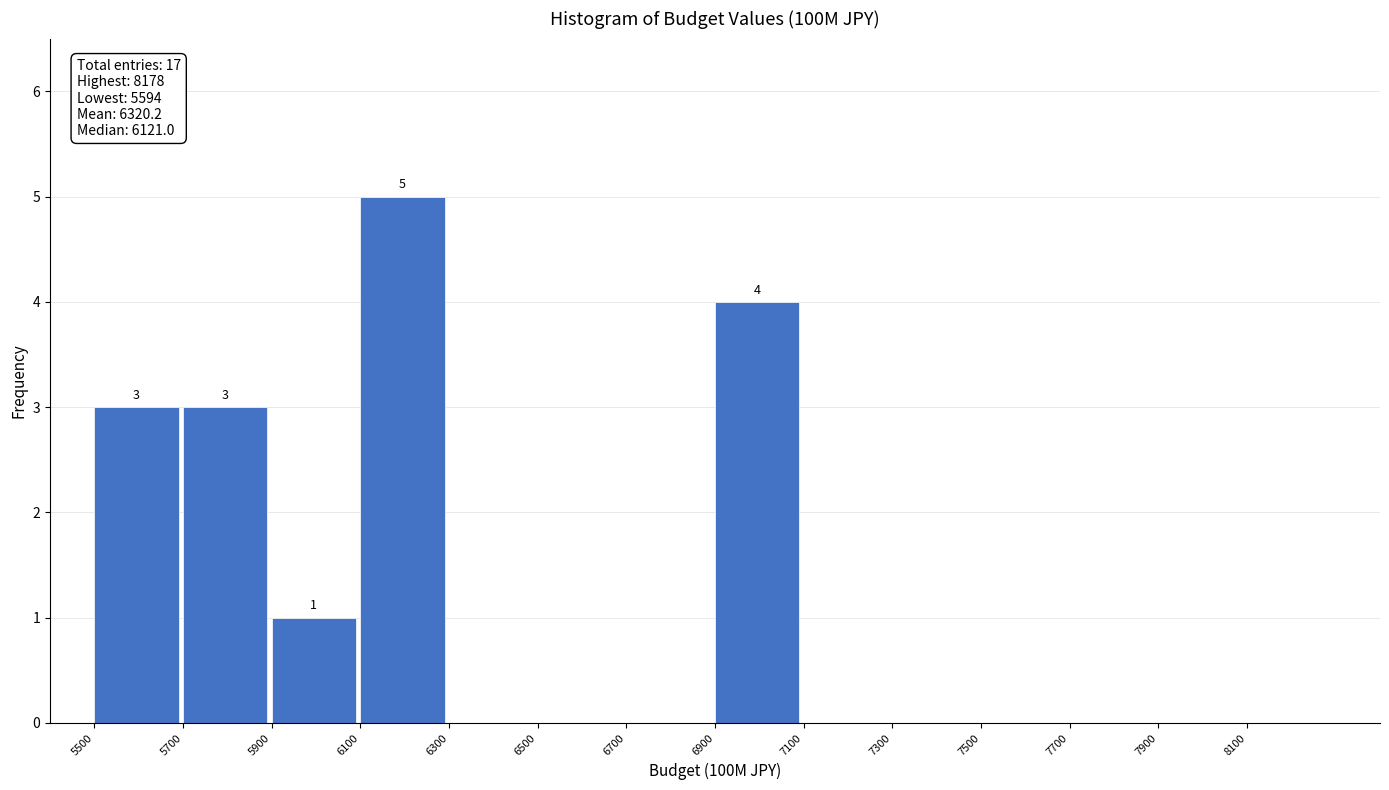

Over which range of the x-axis is the bar tallest?

6100 to 6300